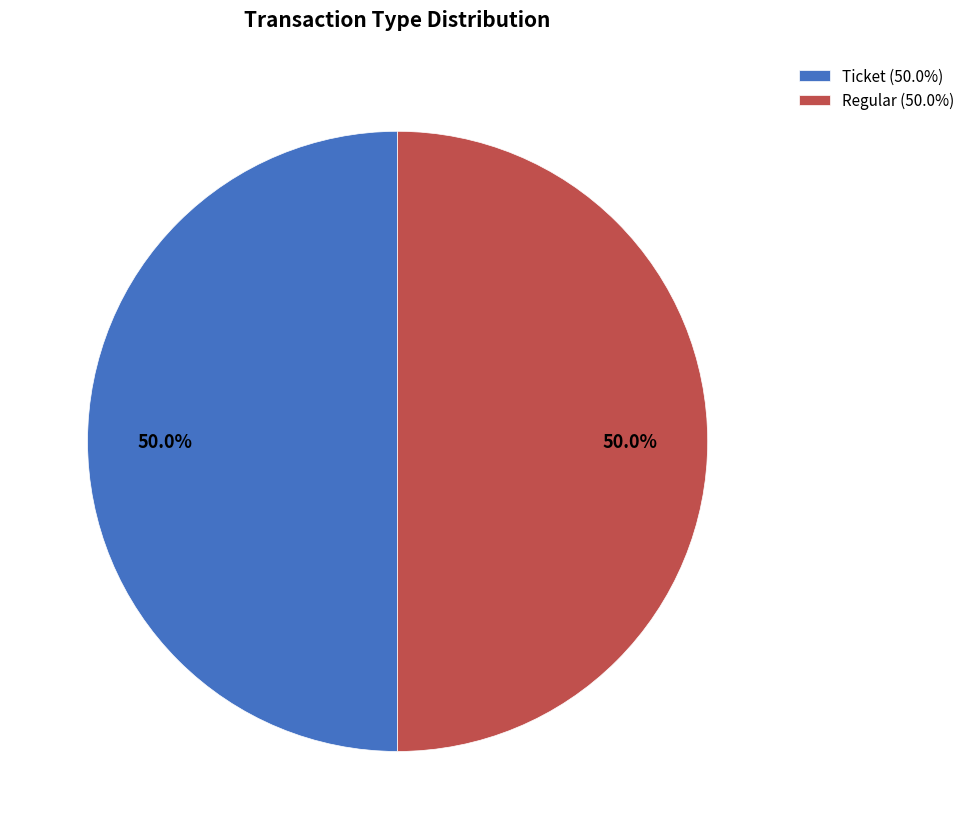

Combined, do Ticket (50.0%) and Regular (50.0%) account for over 50%?

Yes